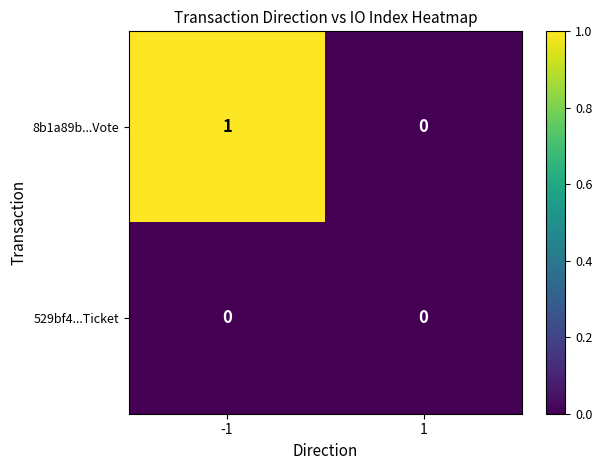

Is the value of 8b1a89b...Vote at -1 greater than the value of 529bf4...Ticket at 1?

Yes